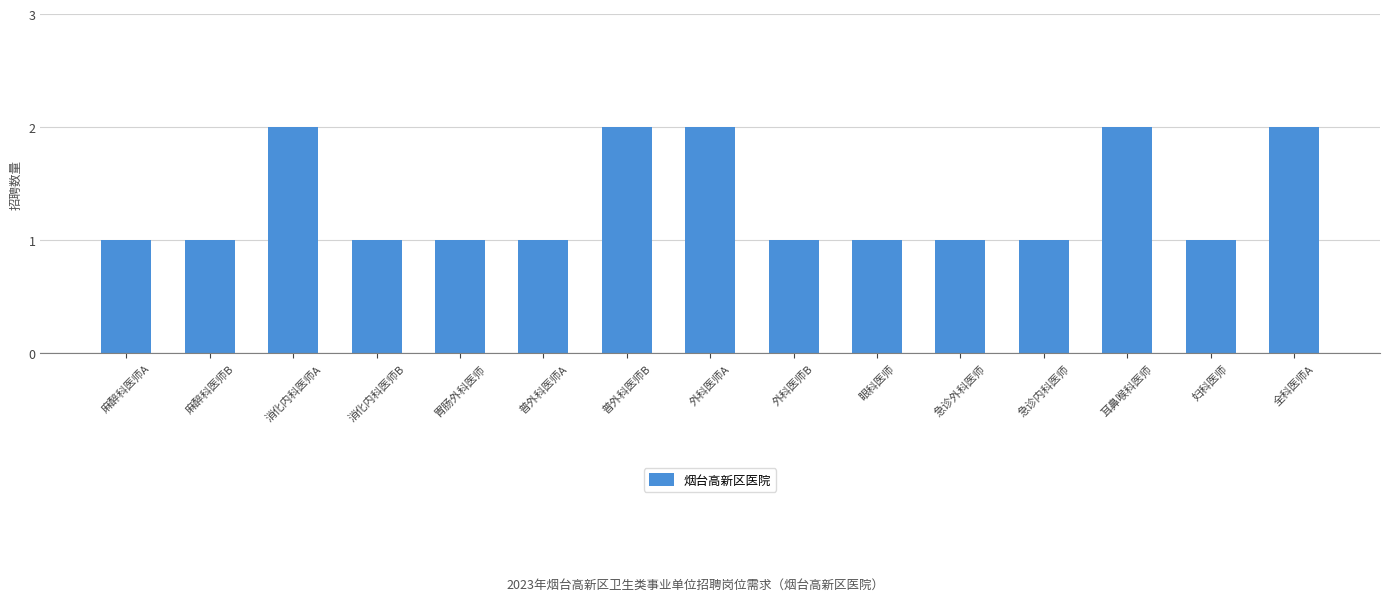

Reading left to right, list all the values displayed in this chart.

麻醉科医师A=1	麻醉科医师B=1	消化内科医师A=2	消化内科医师B=1	胃肠外科医师=1	普外科医师A=1	普外科医师B=2	外科医师A=2	外科医师B=1	眼科医师=1	急诊外科医师=1	急诊内科医师=1	耳鼻喉科医师=2	妇科医师=1	全科医师A=2